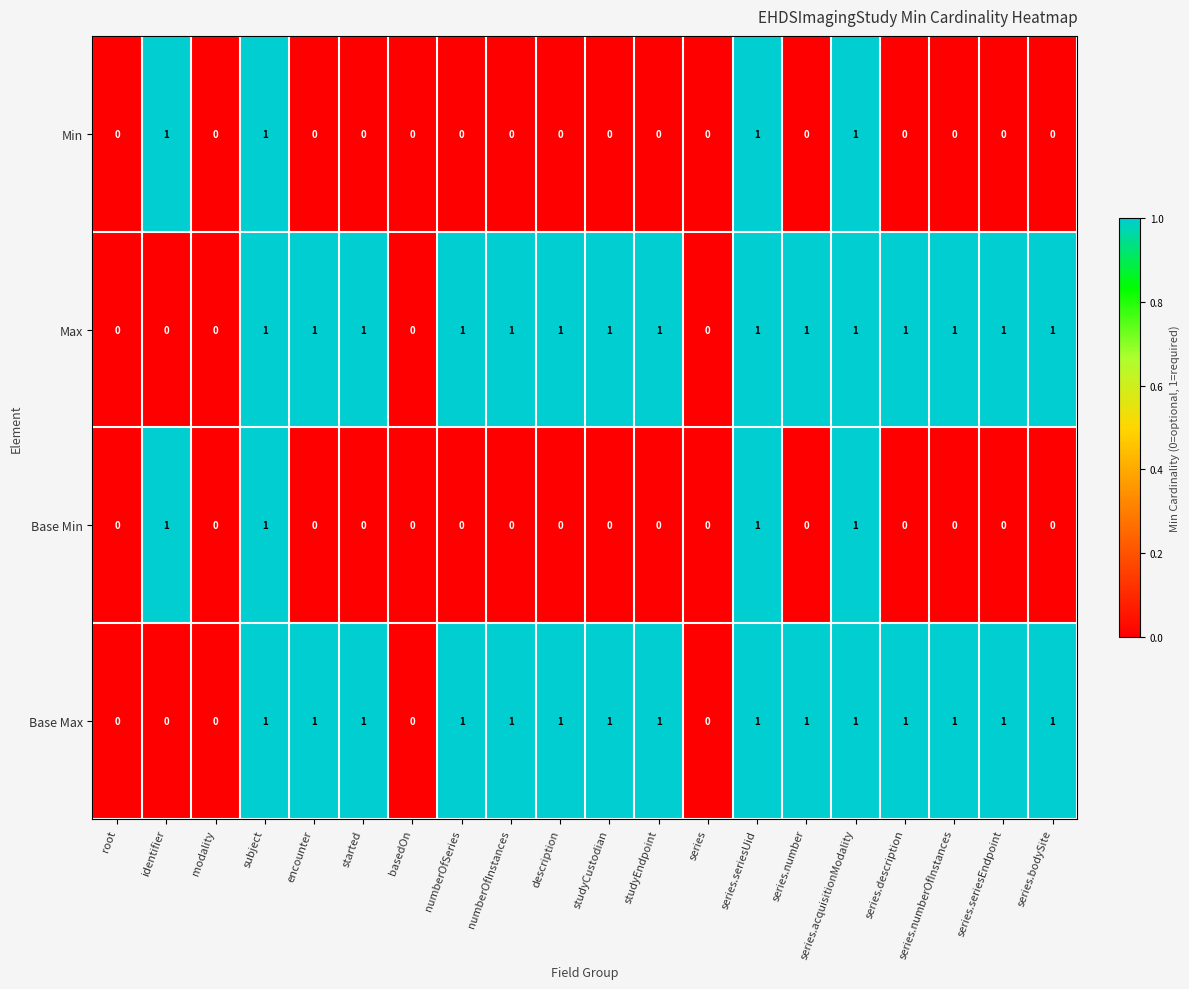

The value of Max at series.numberOfInstances is 0. True or false?

False